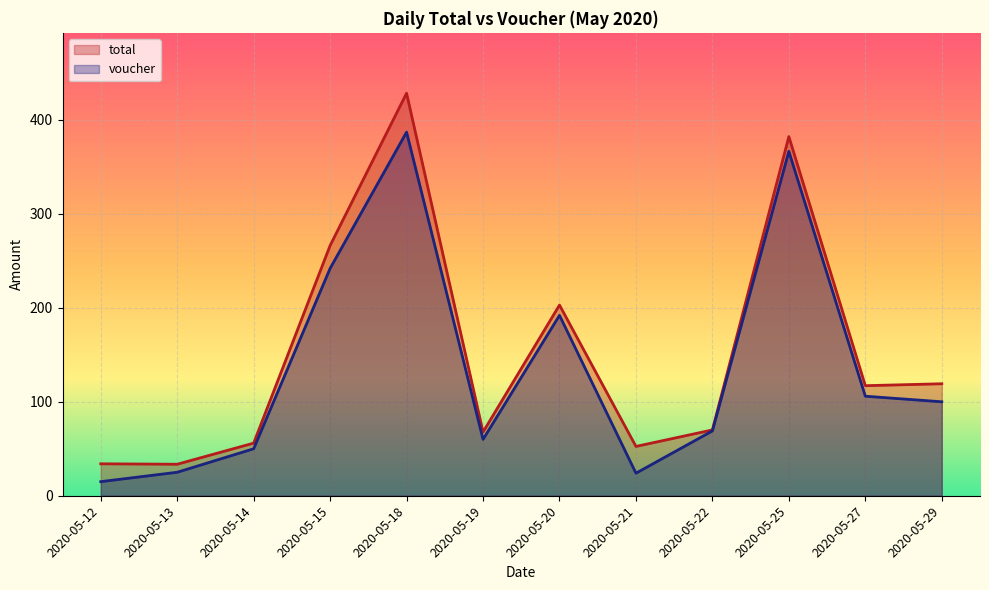

The total series shows 156.5 at 2020-05-27. True or false?

False